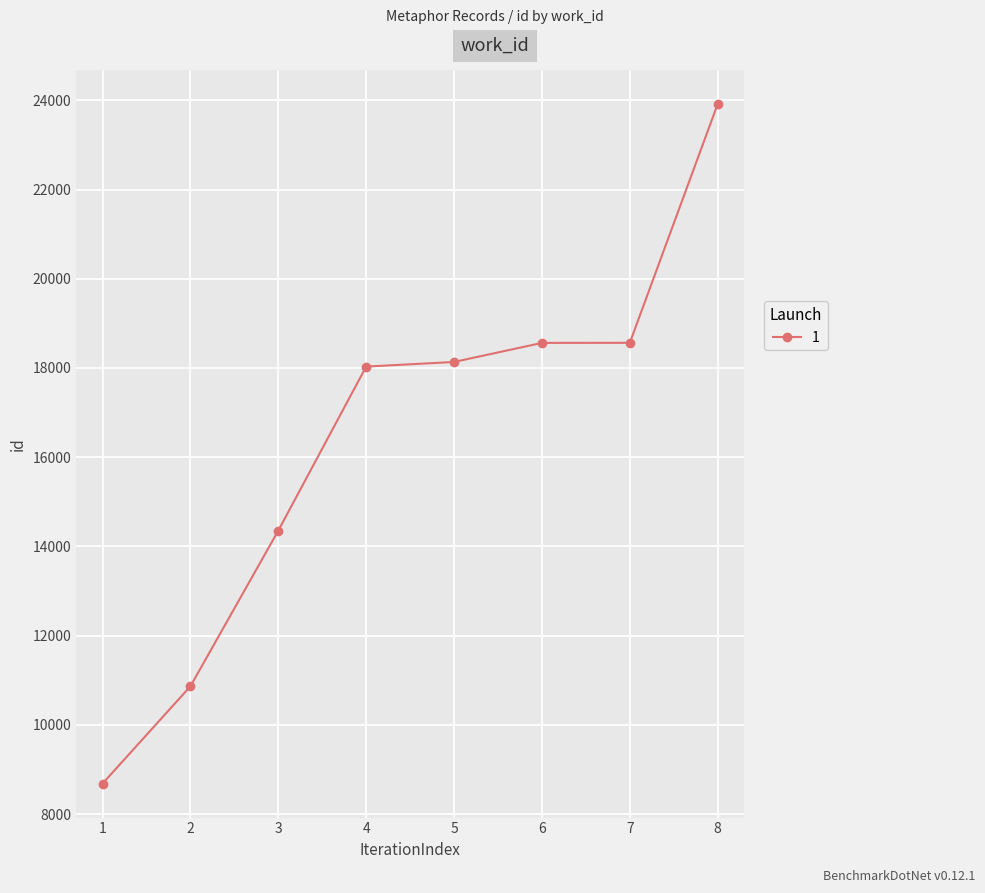

The value at 7 is 18564. True or false?

True